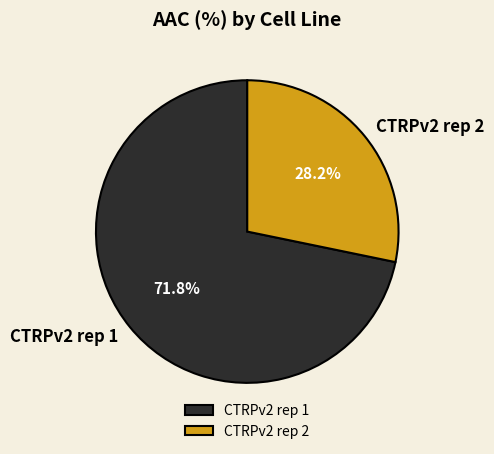

What percentage is the CTRPv2 rep 1 slice, to the nearest percent?

72%